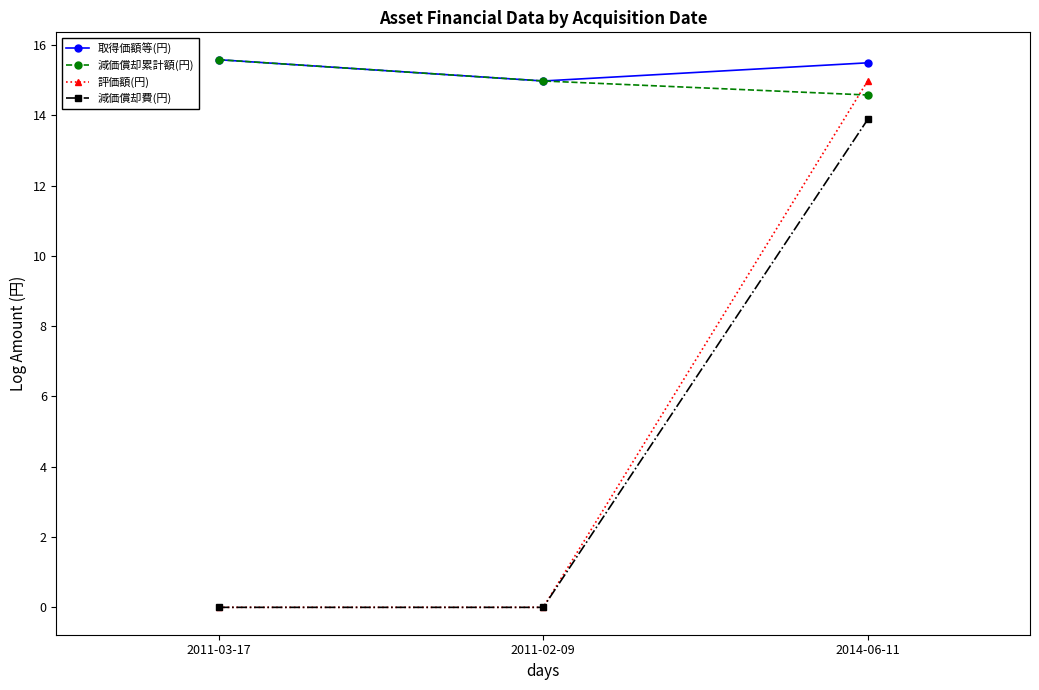

What is the spread (max minus min) of values at 2014-06-11?

1.6